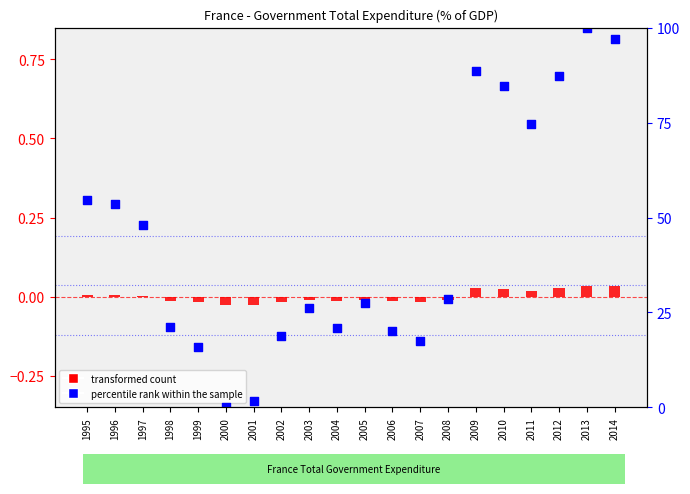

Which series reaches the minimum Y coordinate?

transformed count